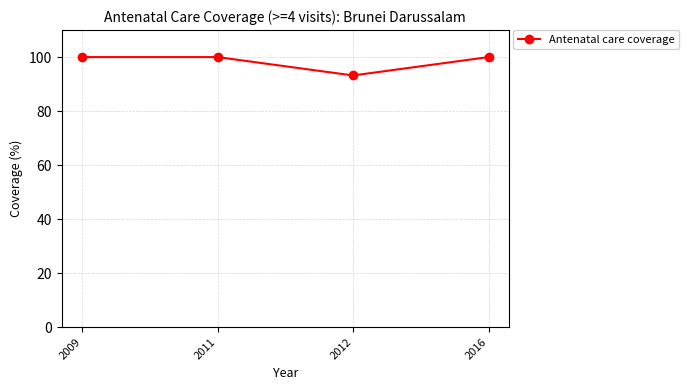

What is the value of the 4th point from the left?

100.0